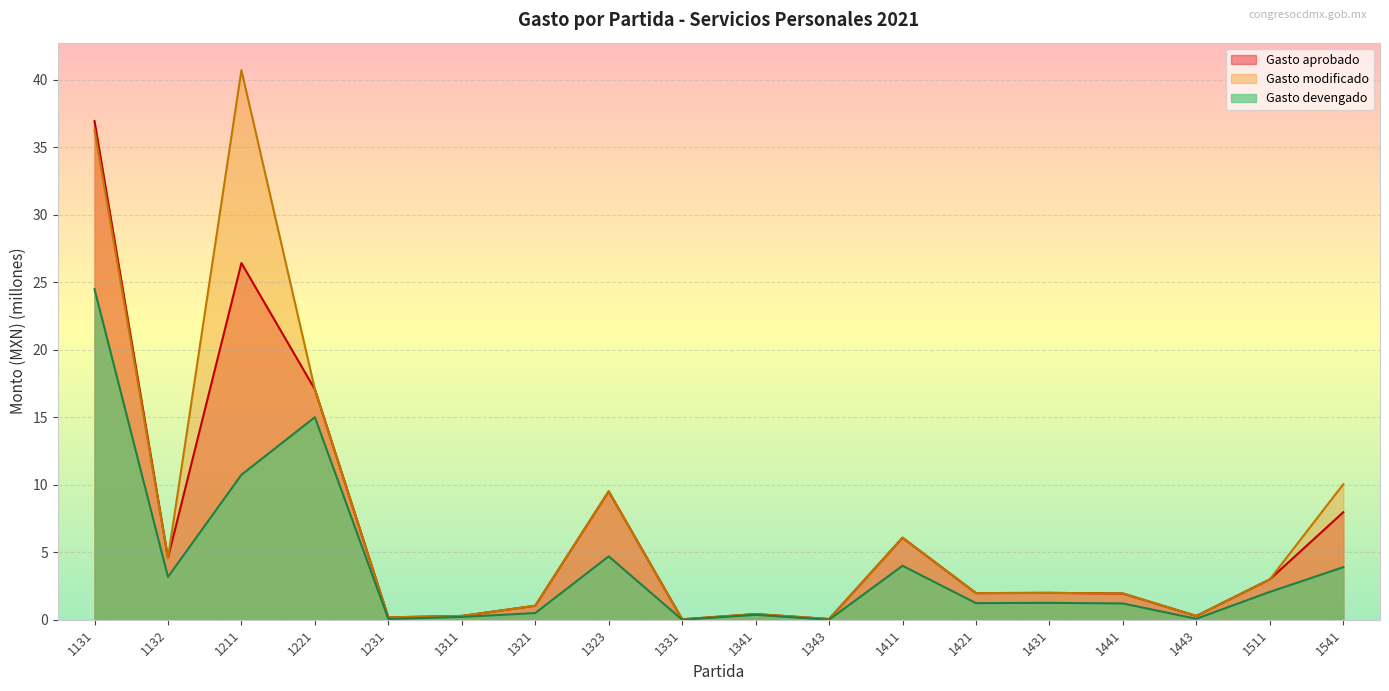

How many lines are shown in the chart?

3